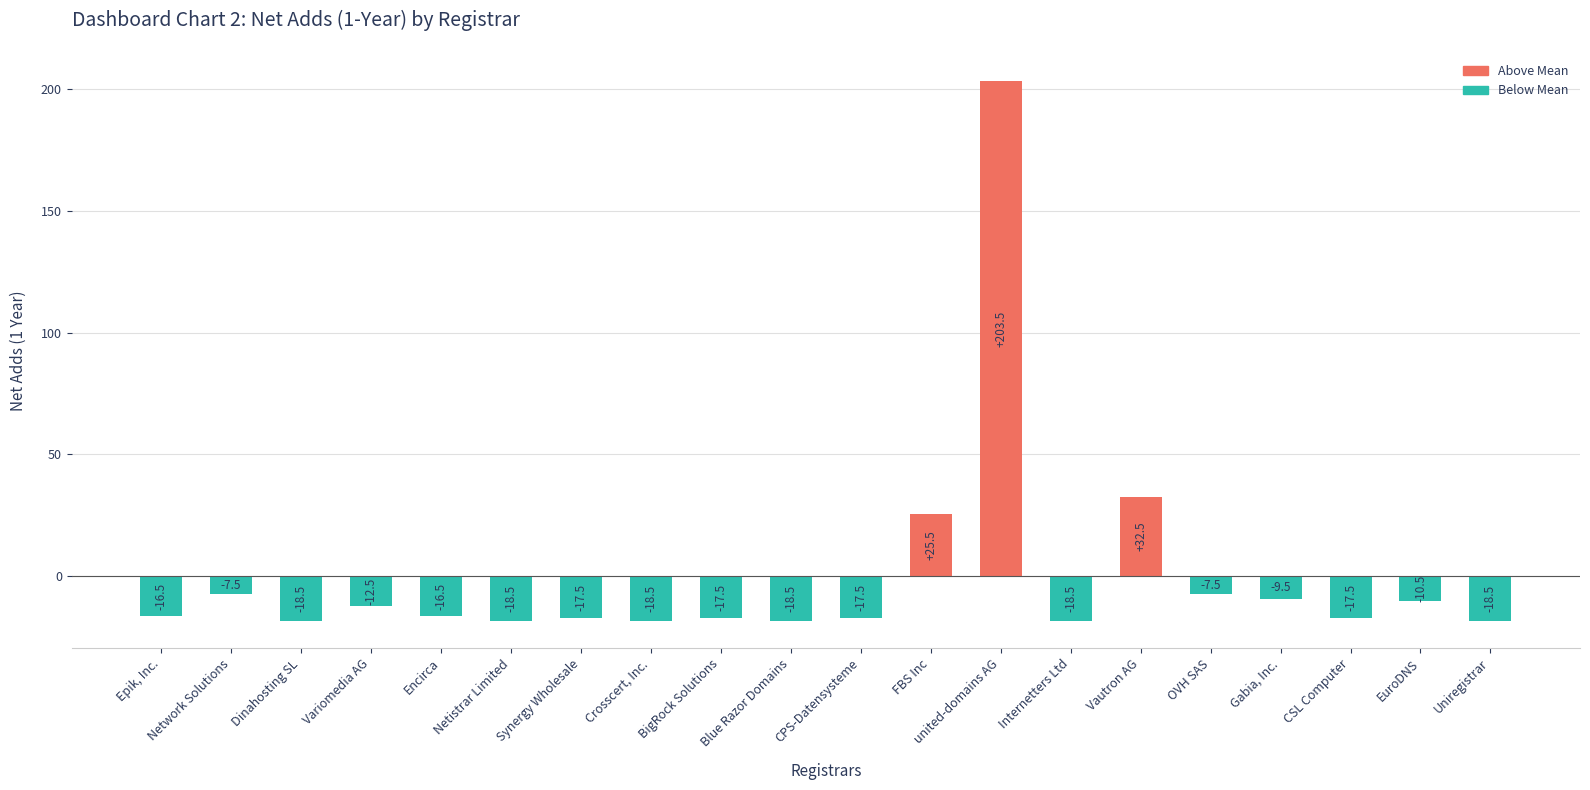

Reading left to right, what are all the values shown in this chart?

Epik, Inc.=-16.5	Network Solutions=-7.5	Dinahosting SL=-18.5	Variomedia AG=-12.5	Encirca=-16.5	Netistrar Limited=-18.5	Synergy Wholesale=-17.5	Crosscert, Inc.=-18.5	BigRock Solutions=-17.5	Blue Razor Domains=-18.5	CPS-Datensysteme=-17.5	FBS Inc=25.5	united-domains AG=203.5	Internetters Ltd=-18.5	Vautron AG=32.5	OVH SAS=-7.5	Gabia, Inc.=-9.5	CSL Computer=-17.5	EuroDNS=-10.5	Uniregistrar=-18.5